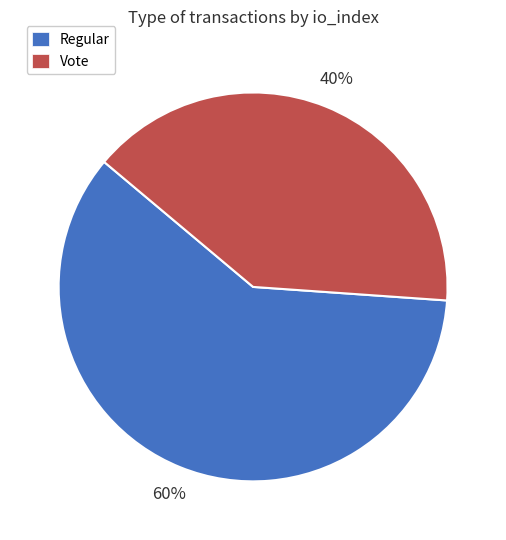

What percentage is the Regular slice, to the nearest percent?

60%